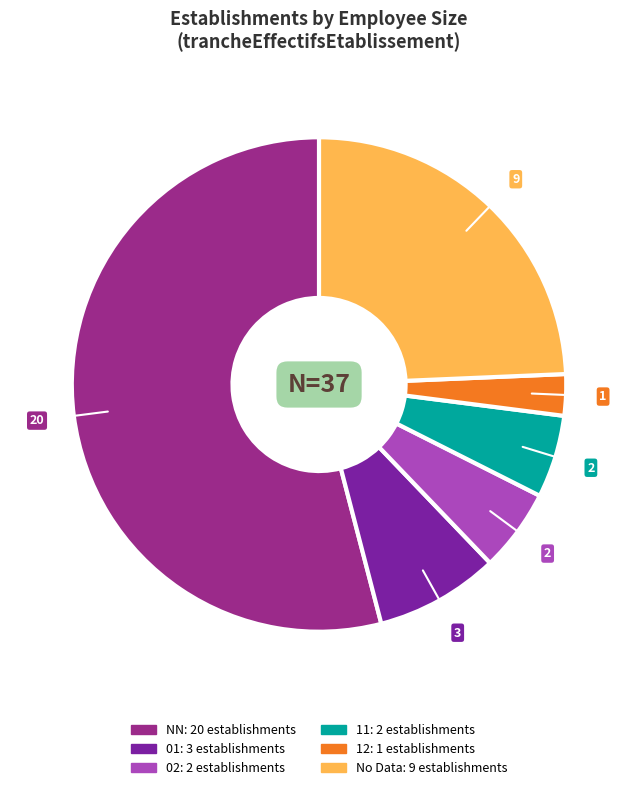

Does any single category account for the majority?

Yes